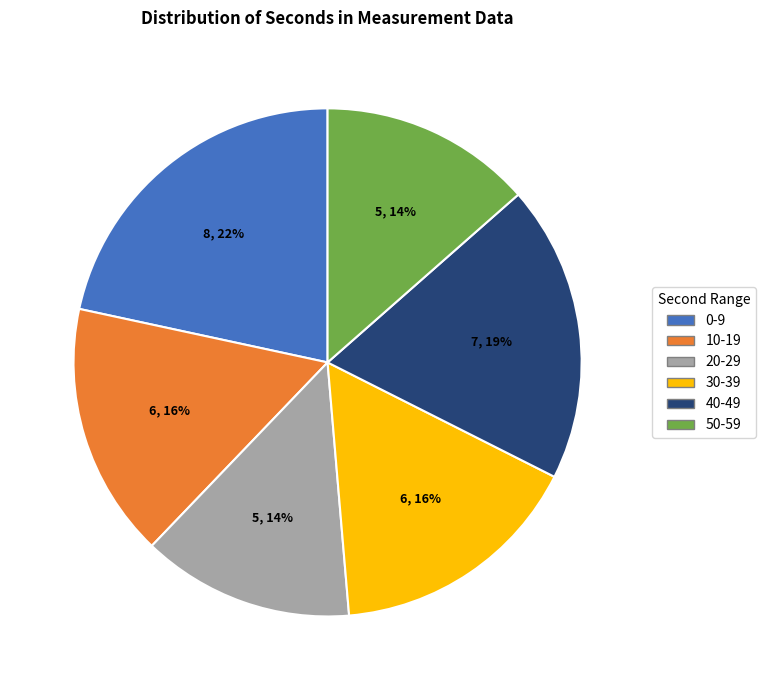

Which has a higher value, 20-29 or 30-39?

30-39